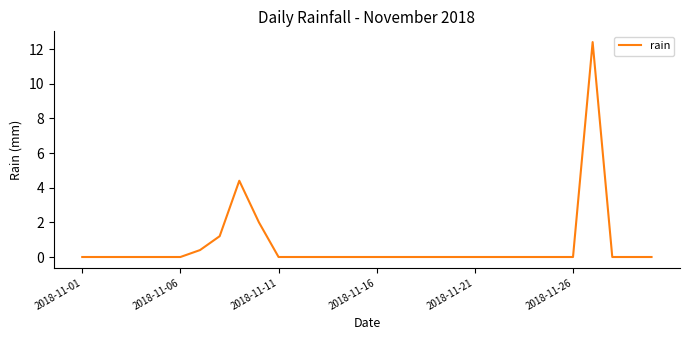

What is the greatest value displayed?

12.4